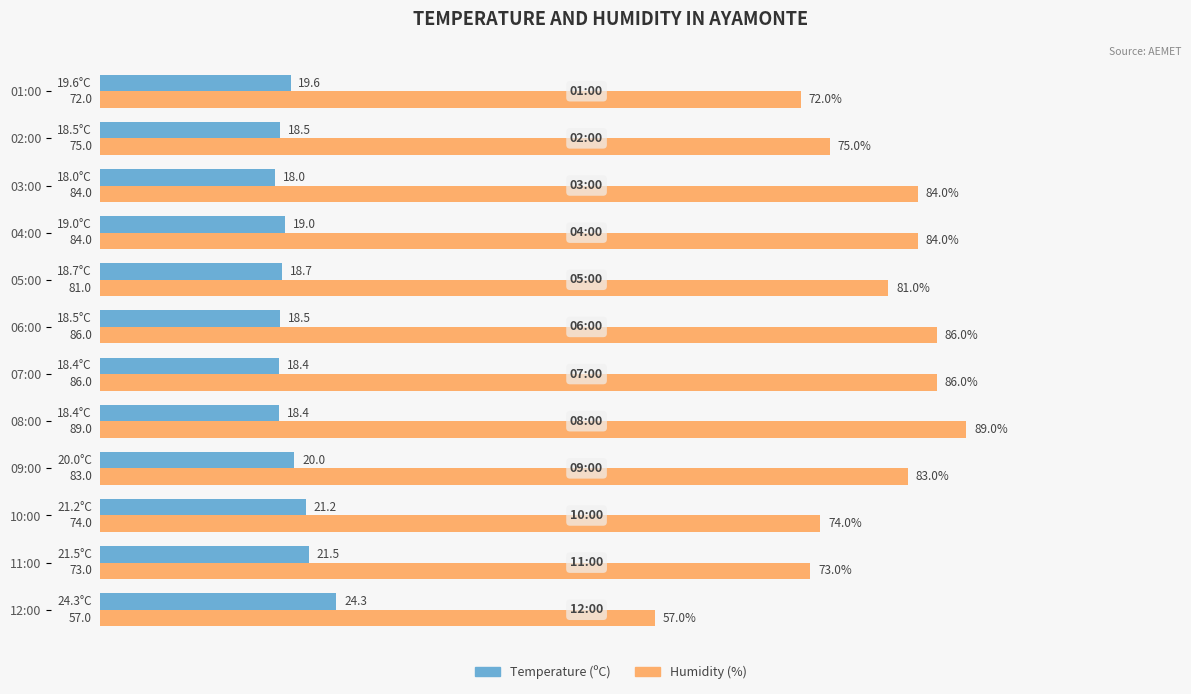

The value of Humidity (%) at 10:00 is 74.0. True or false?

True